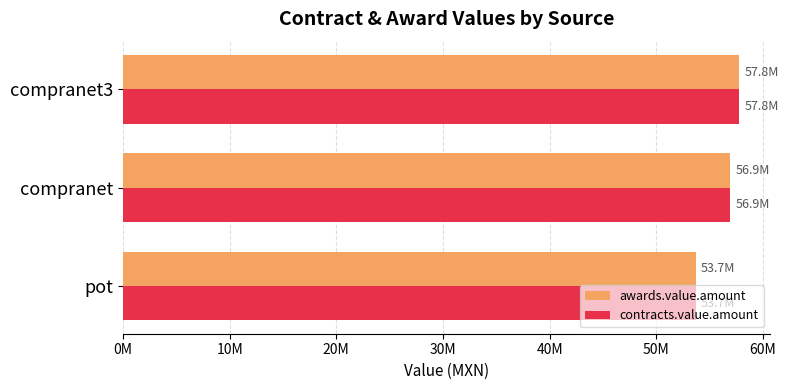

What are all the series names shown in the legend?

awards.value.amount, contracts.value.amount